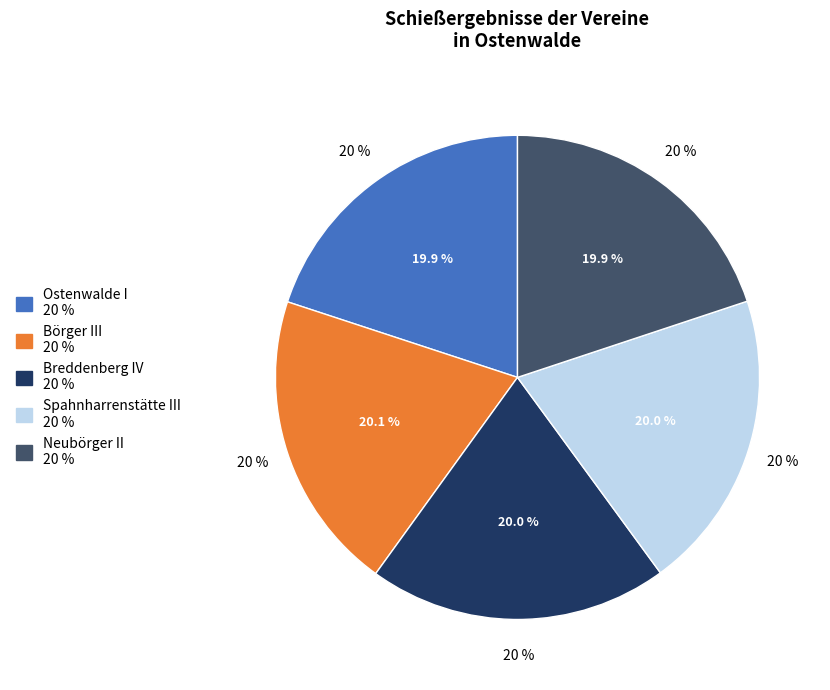

What percentage is NOT represented by Neubörger II?

80.1%